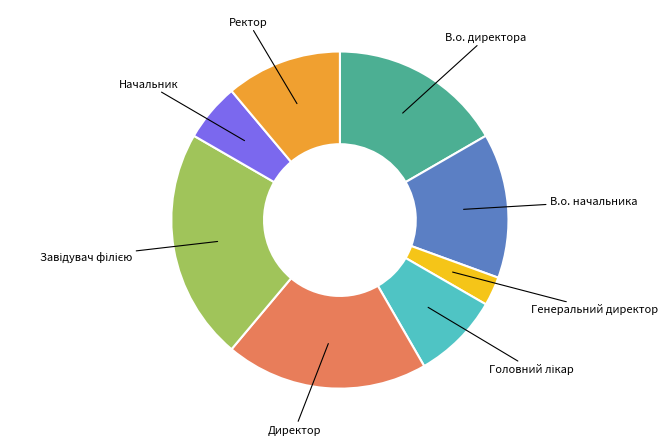

Does any single category account for the majority?

No